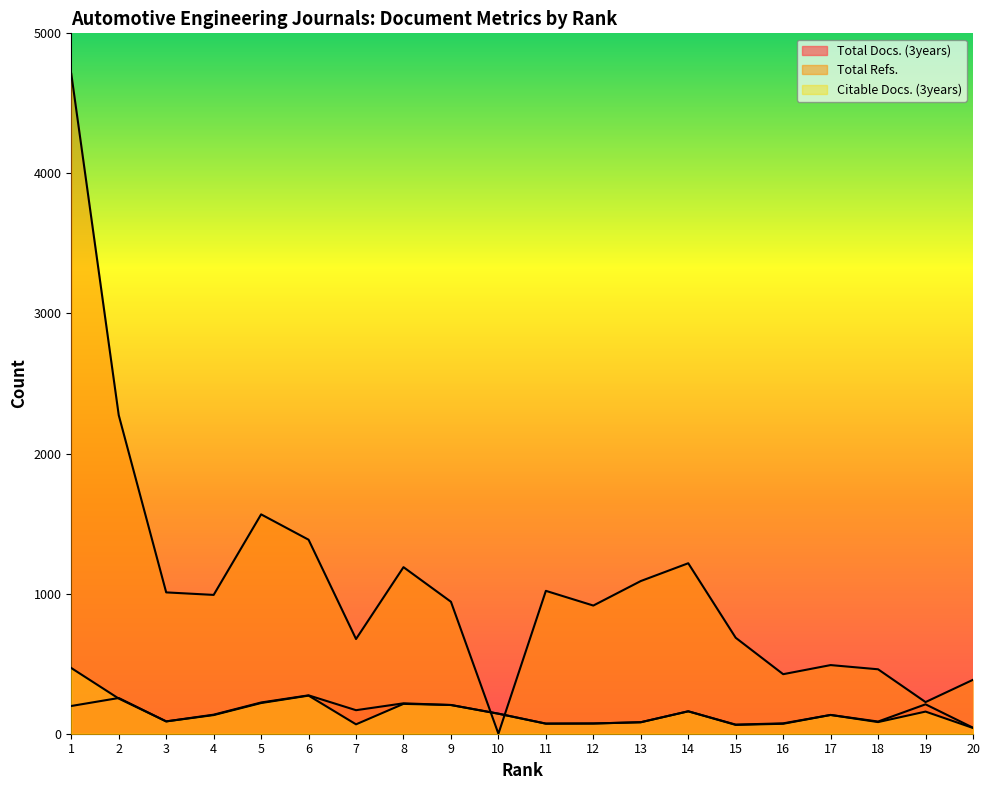

True or false: Total Docs. (3years) has a value of 30 at 10.

False